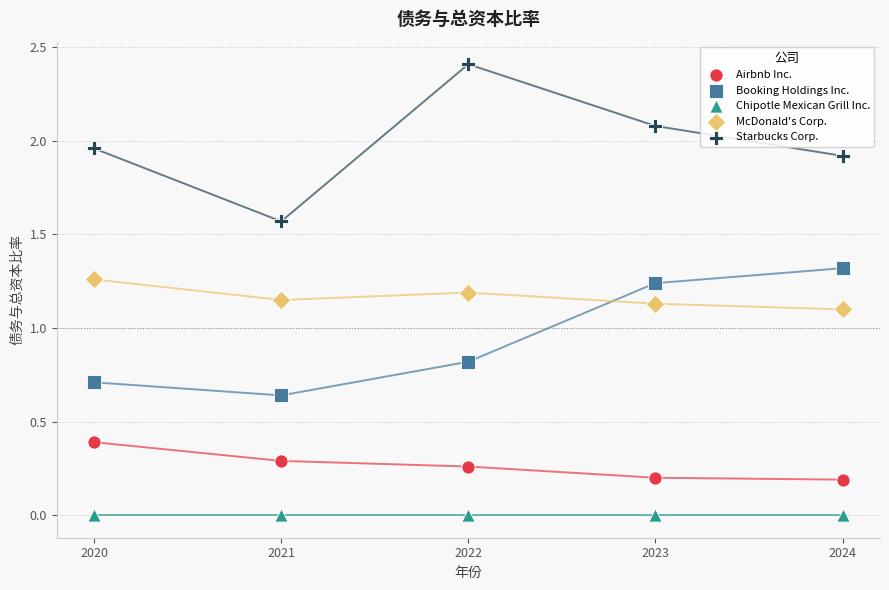

Which series reaches the minimum Y coordinate?

Chipotle Mexican Grill Inc.